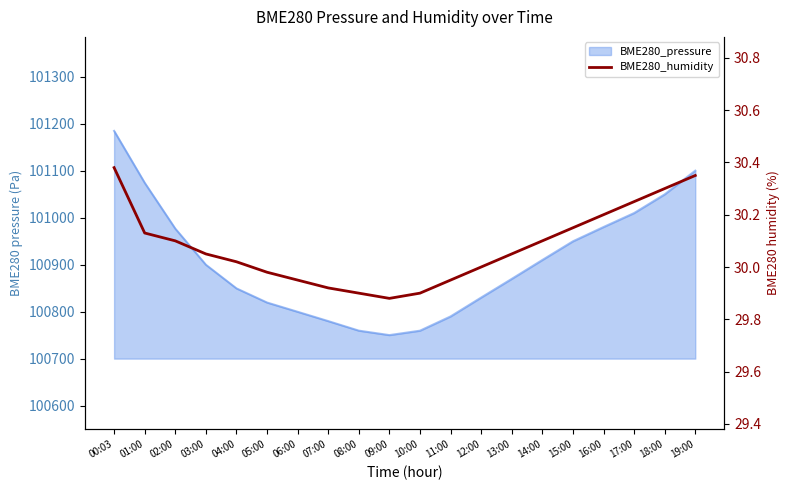

The value at 06:00 is 17.3. True or false?

False